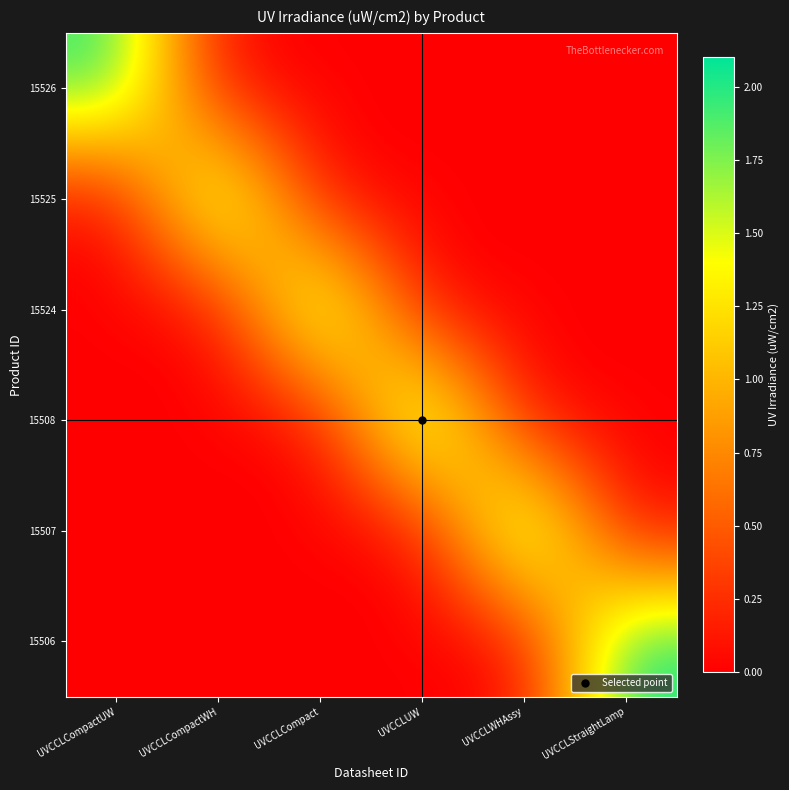

List the series in order of their peak value, highest first.

15508, 15507, 15506, 15526, 15525, 15524